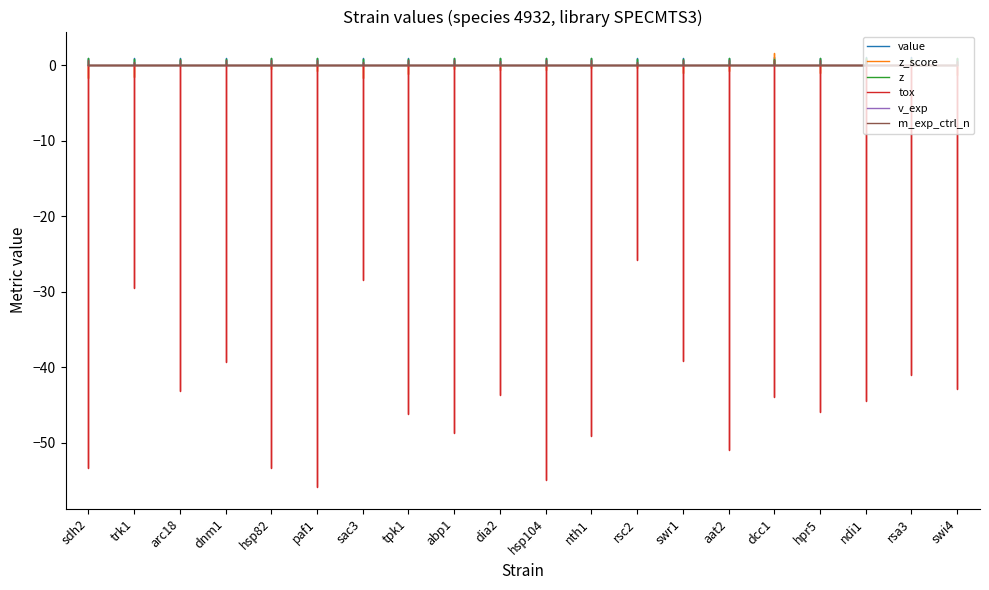

How many values in the tox series exceed -43?

7